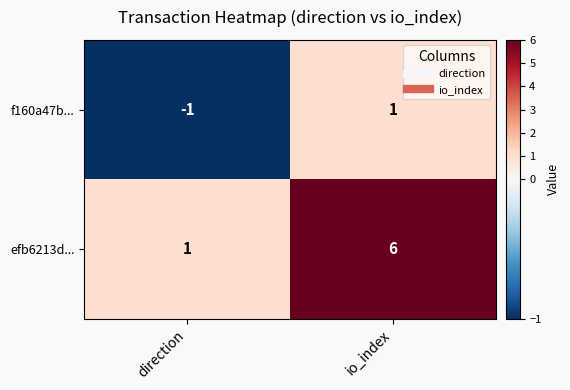

What is the difference between the maximum and minimum values in the efb6213d... series?

5